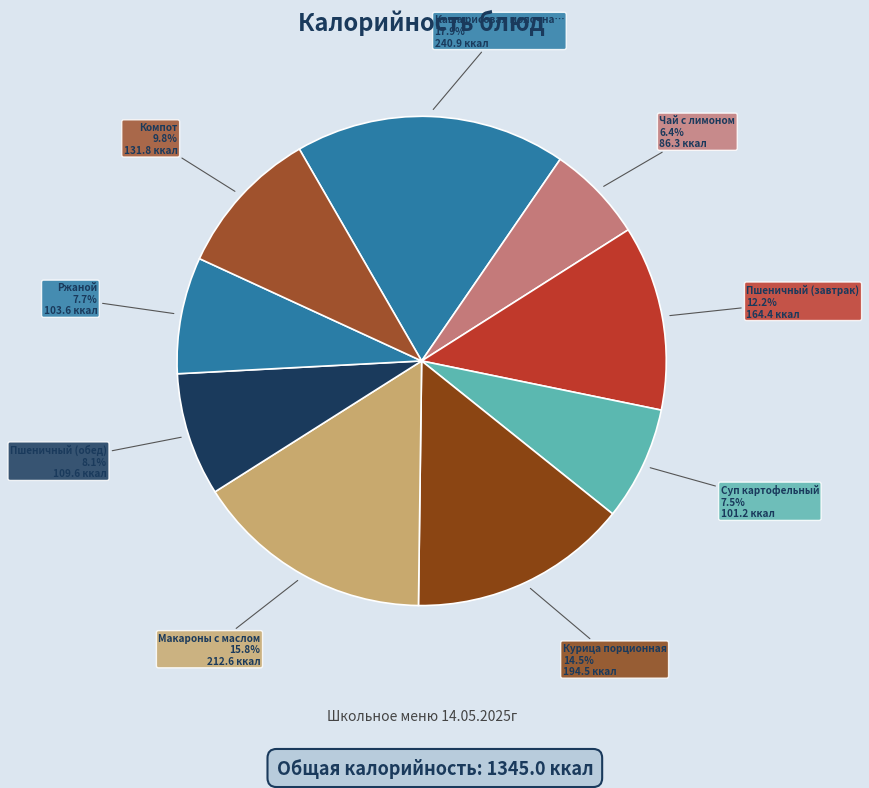

How many slices are in this pie chart?

9